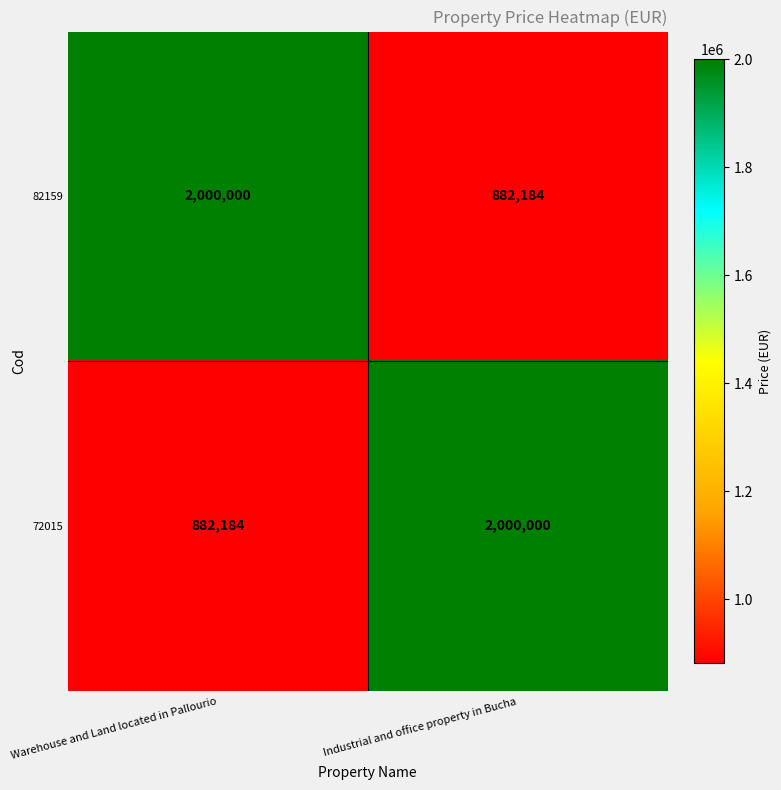

At how many categories does at least one series exceed 1852961?

2